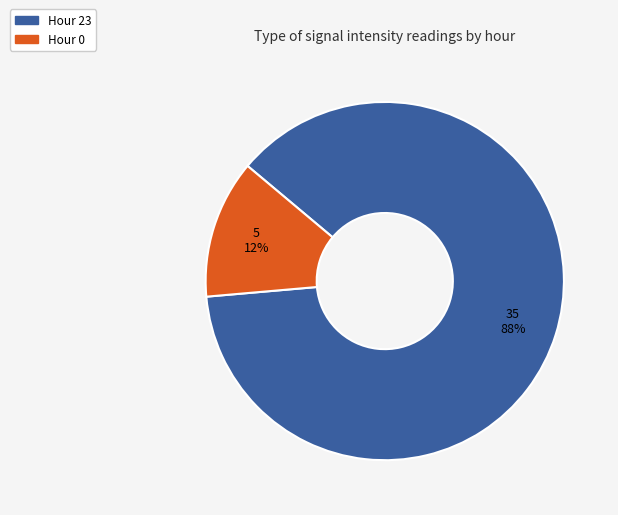

Is there any slice that represents more than half of the pie?

Yes